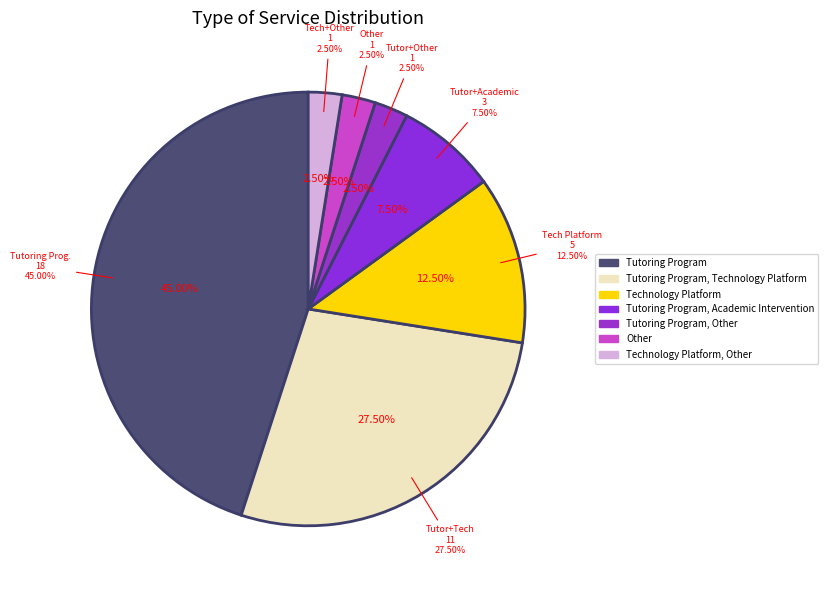

Is there a majority slice in this chart?

No